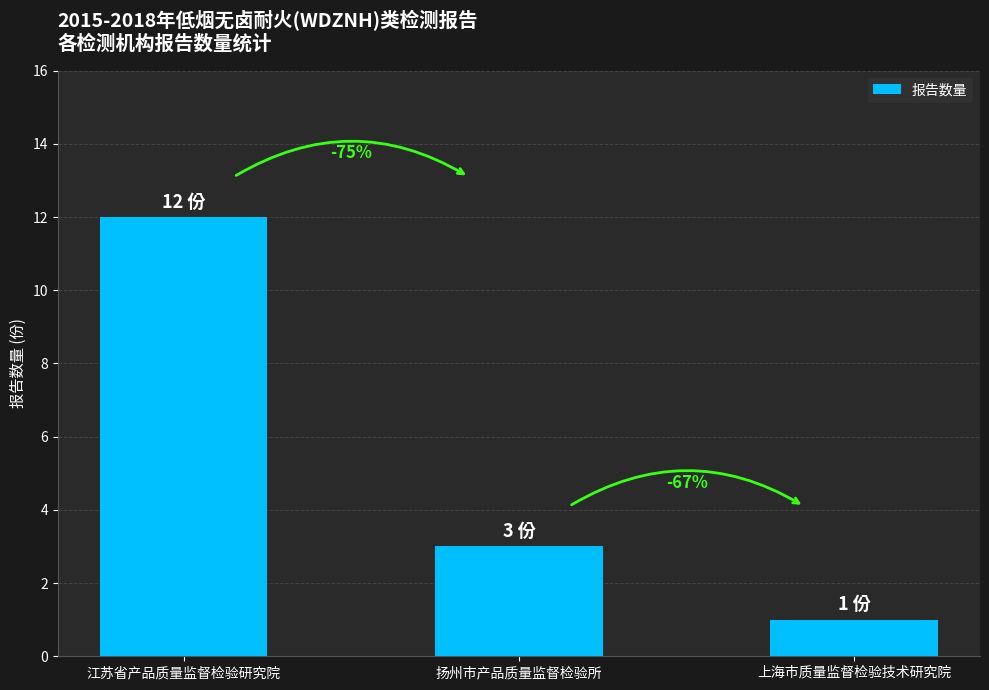

How many bars are there in total?

3